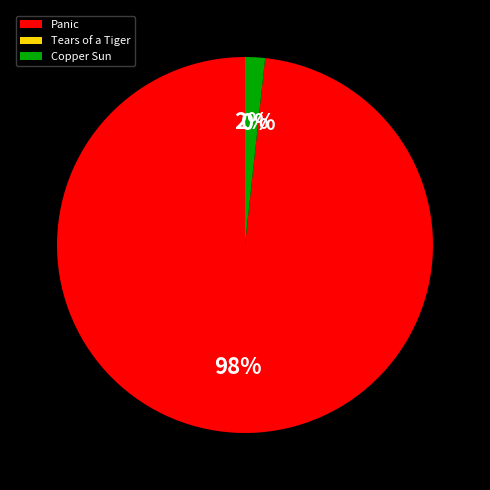

Is there any slice that represents more than half of the pie?

Yes